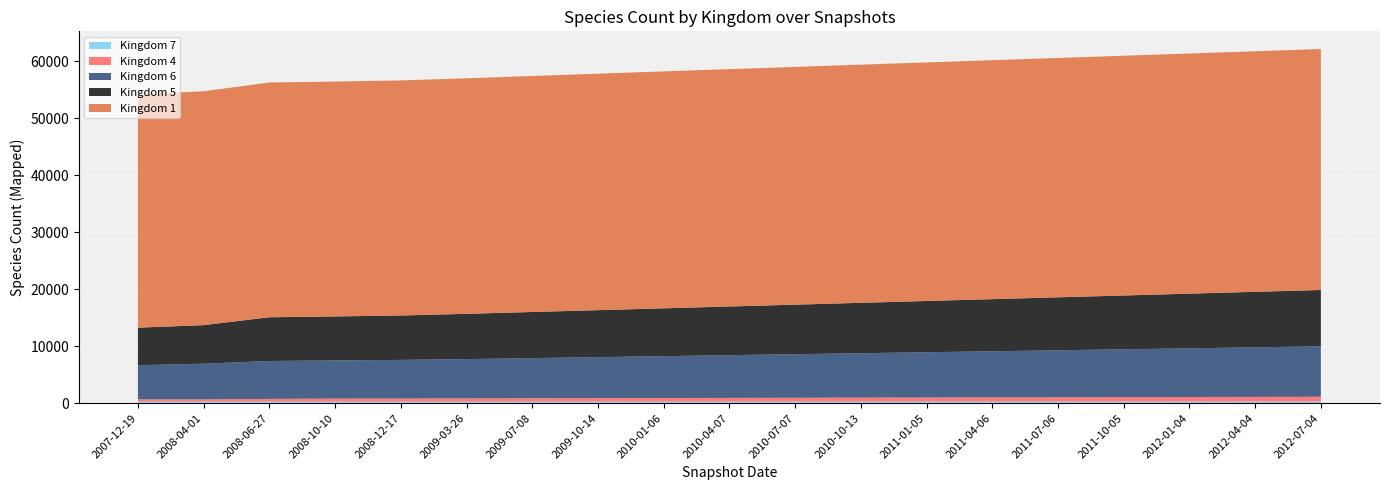

Reading right to left, list all the values displayed in this chart.

kingdom_1: 18=42310	17=42240	16=42170	15=42100	14=42030	13=41960	12=41890	11=41820	10=41750	9=41680	8=41602	7=41523	6=41445	5=41356	kingdom_7=41275	kingdom_4=41242	kingdom_6=41227	kingdom_5=41065	kingdom_1=40988
kingdom_5: 18=9900	17=9750	16=9600	15=9450	14=9300	13=9150	12=9000	11=8850	10=8700	9=8550	8=8400	7=8250	6=8100	5=7950	kingdom_7=7800	kingdom_4=7719	kingdom_6=7680	kingdom_5=6777	kingdom_1=6591
kingdom_6: 18=8850	17=8700	16=8550	15=8400	14=8250	13=8100	12=7950	11=7800	10=7650	9=7500	8=7350	7=7200	6=7050	5=6900	kingdom_7=6780	kingdom_4=6701	kingdom_6=6654	kingdom_5=6255	kingdom_1=5999
kingdom_4: 18=820	17=800	16=780	15=760	14=740	13=720	12=700	11=680	10=660	9=640	8=620	7=600	6=580	5=560	kingdom_7=540	kingdom_4=533	kingdom_6=476	kingdom_5=397	kingdom_1=395
kingdom_7: 18=306	17=304	16=302	15=300	14=298	13=296	12=294	11=292	10=290	9=288	8=286	7=284	6=282	5=280	kingdom_7=278	kingdom_4=277	kingdom_6=277	kingdom_5=276	kingdom_1=274